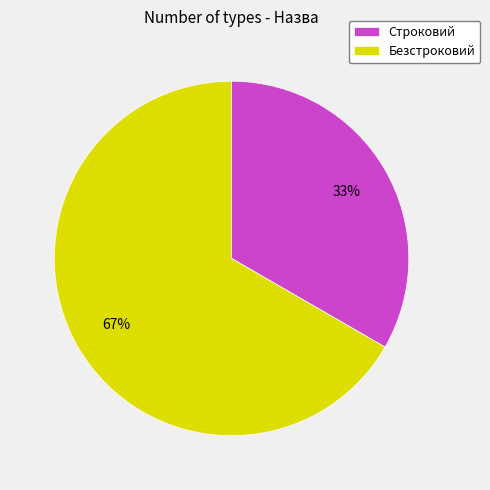

How many segments does this pie chart have?

2